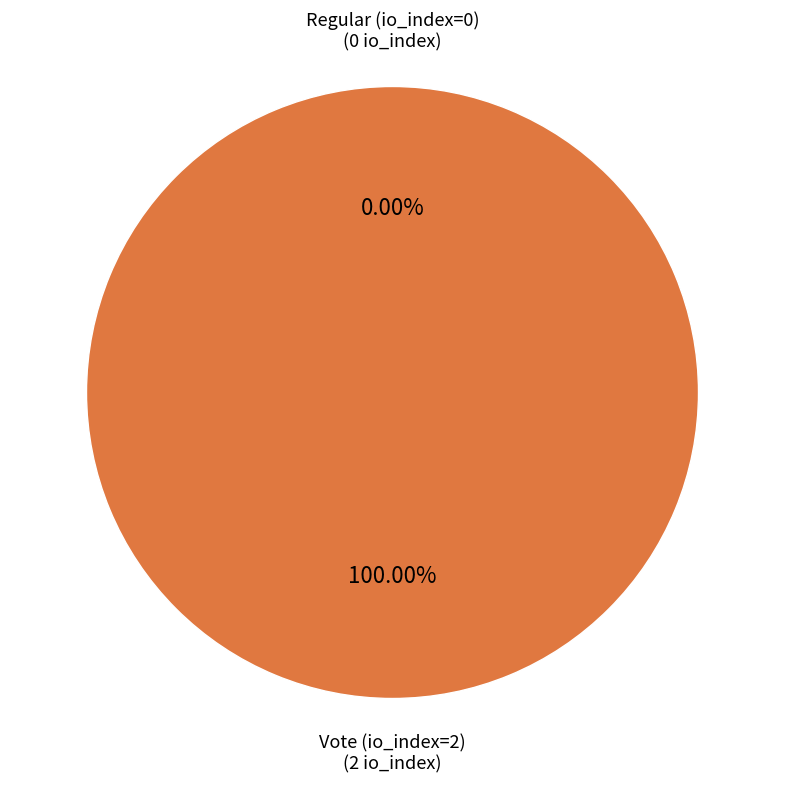

How many segments does this pie chart have?

2